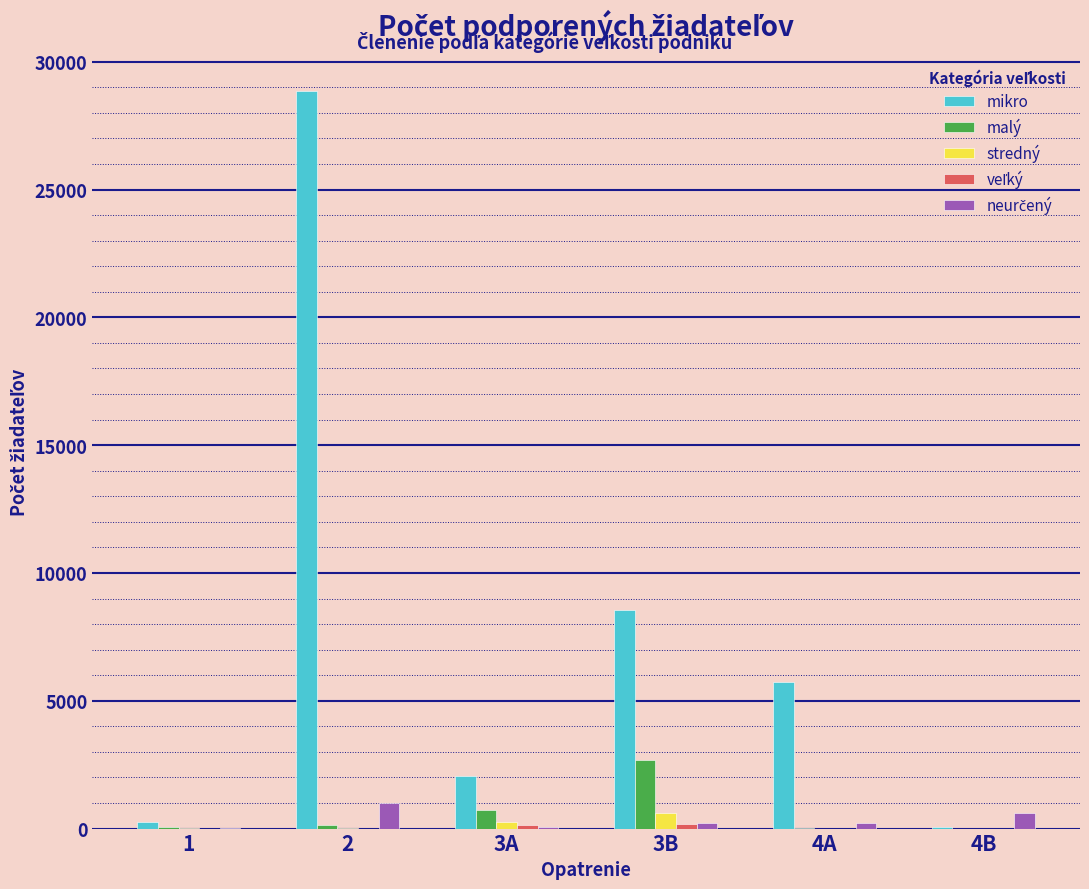

Between 3A and 4A, which series saw the biggest shift?

mikro